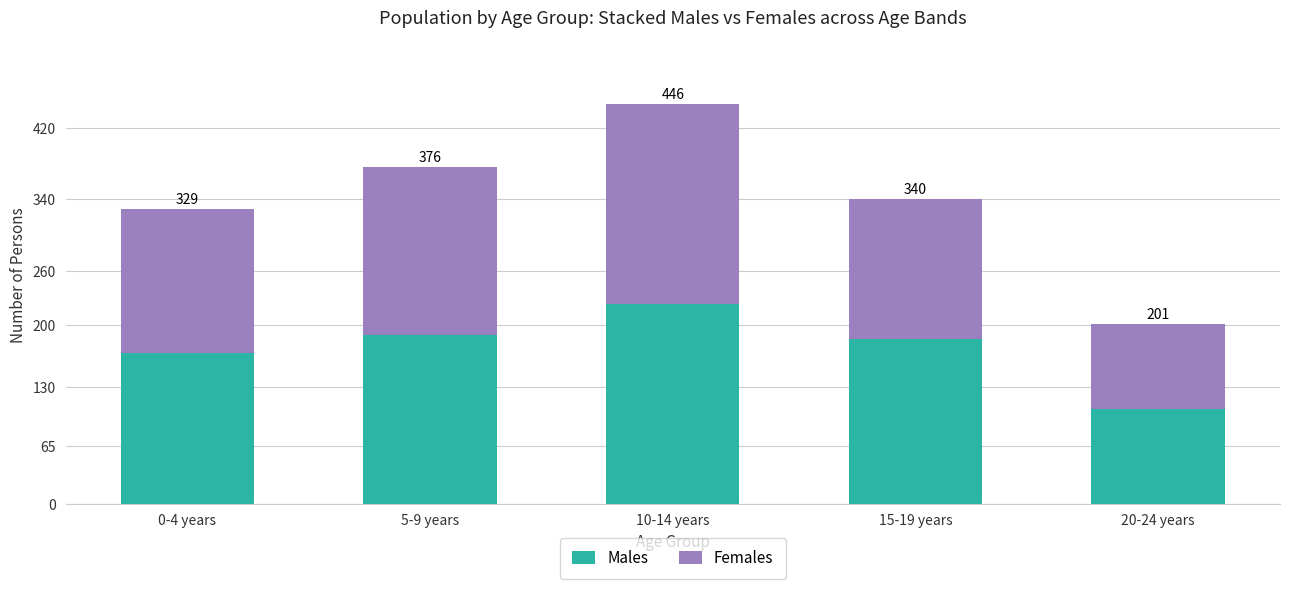

Does the chart contain stacked bars?

Yes